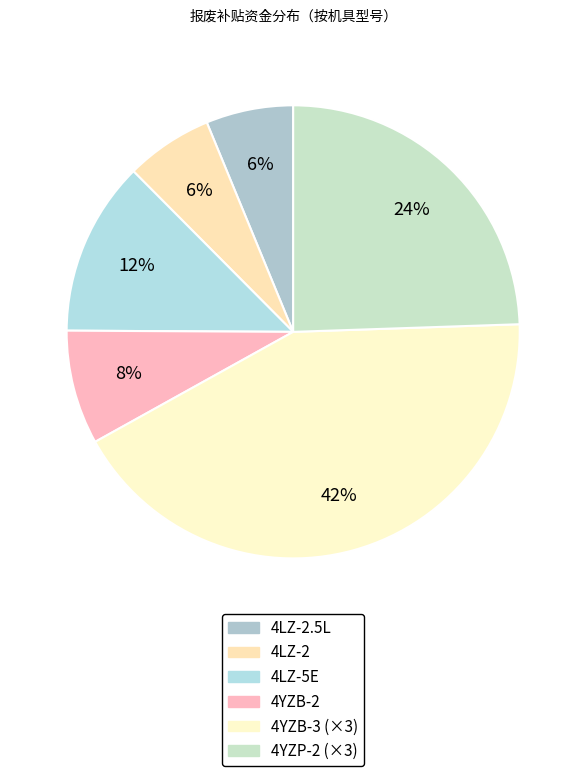

Rank the categories by value from highest to lowest.

4YZB-3, 4YZP-2, 4LZ-5E, 4YZB-2, 4LZ-2.5L, 4LZ-2